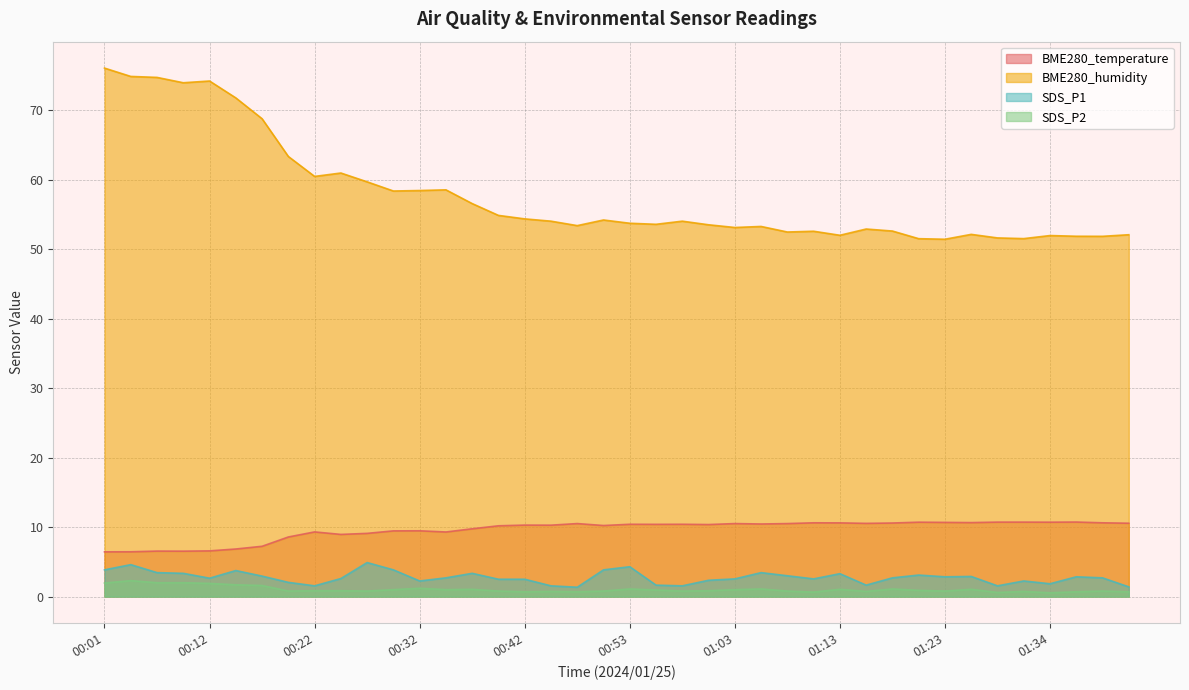

How many interior local valleys does the BME280_humidity series have?

11